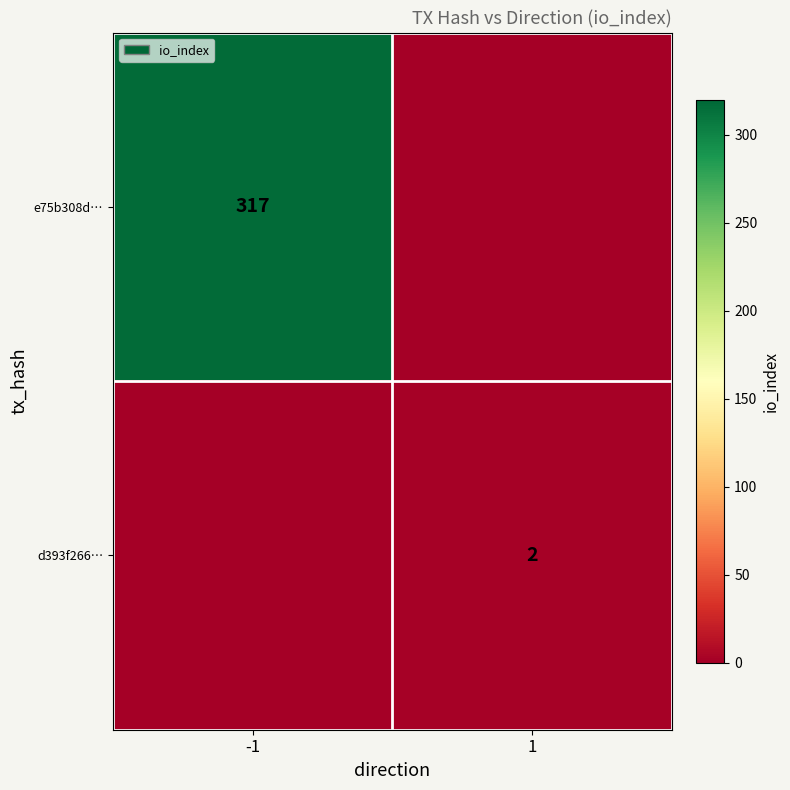

What is the total value across all series at 1?

2